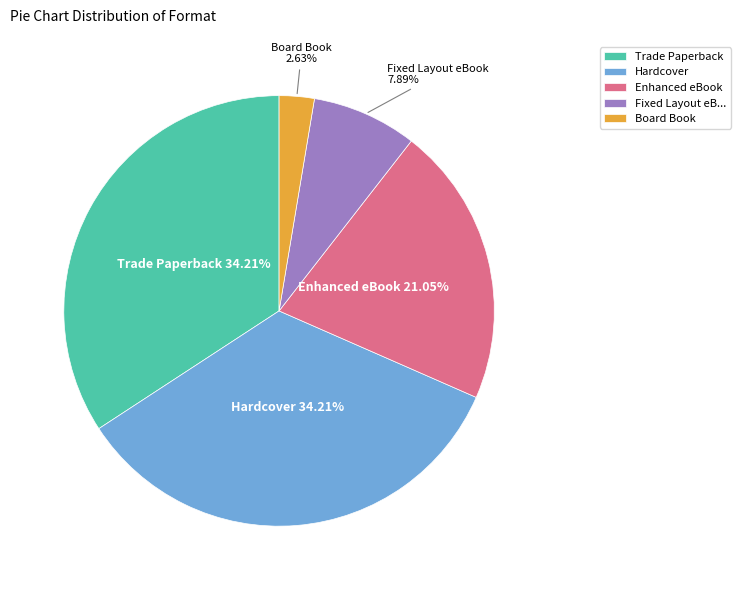

What percentage is NOT represented by Board Book?

97.4%